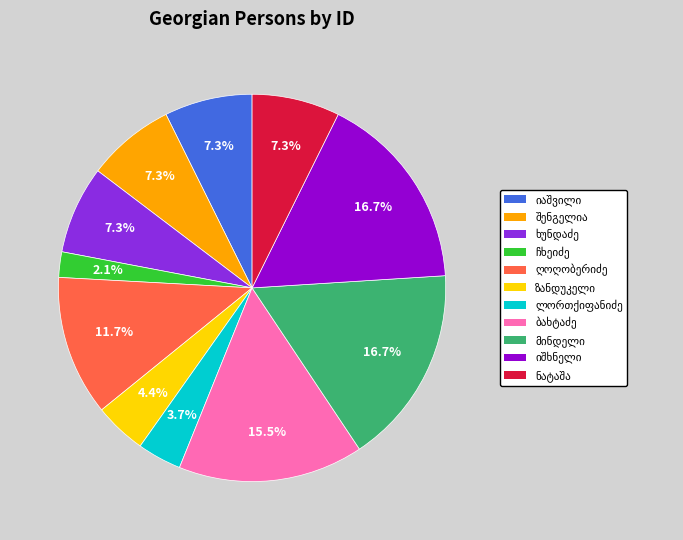

Is there a majority slice in this chart?

No